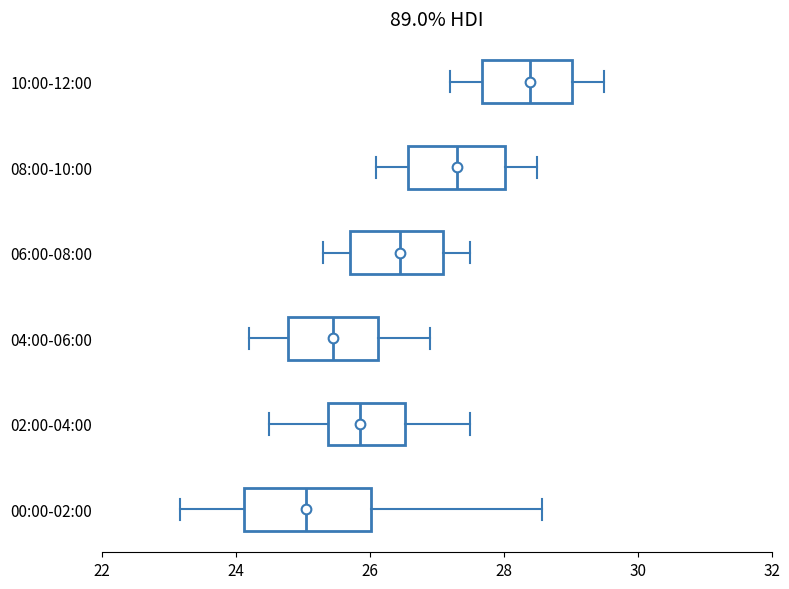

Which box has the furthest to the right median line?

10:00-12:00